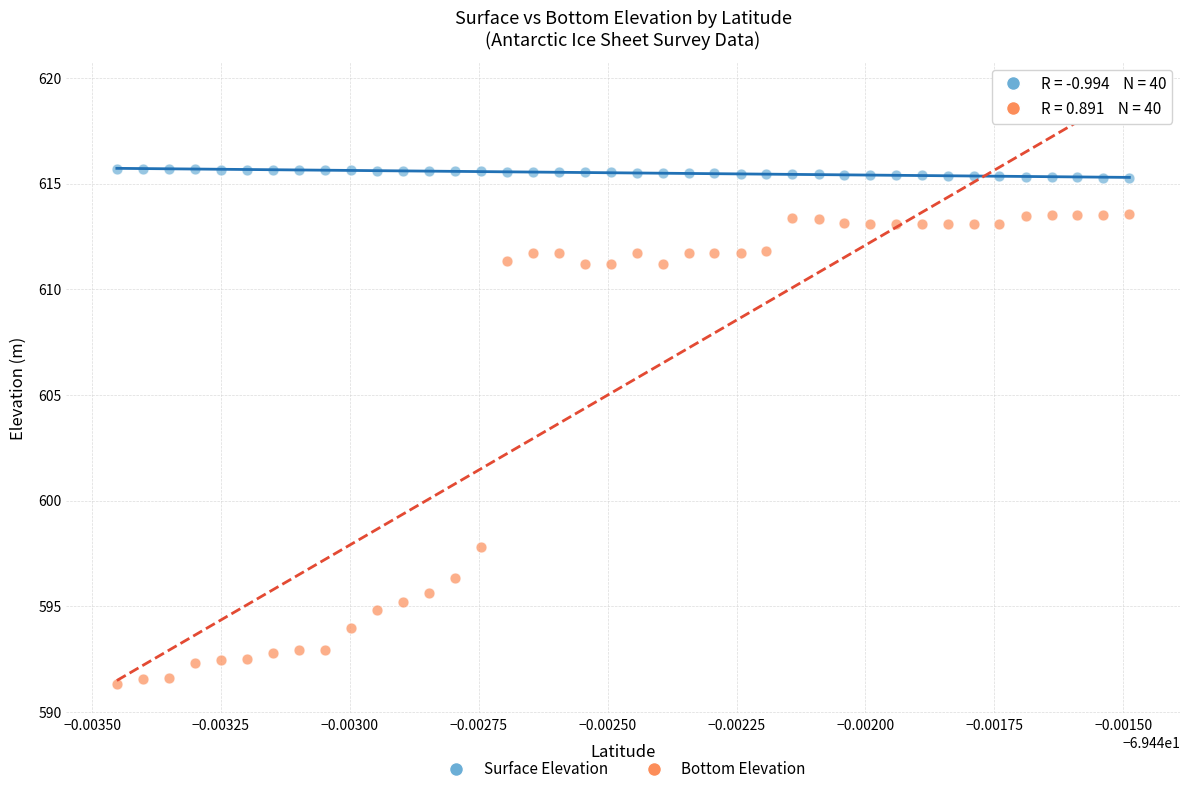

Which series has the widest spread of Y values?

Bottom Elevation